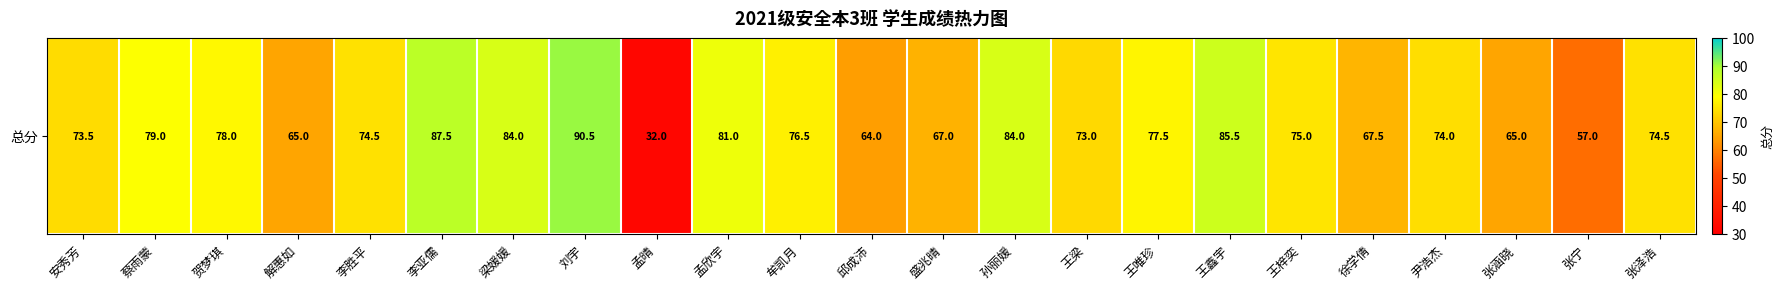

What is the approximate value at 张泽浩?

74.5